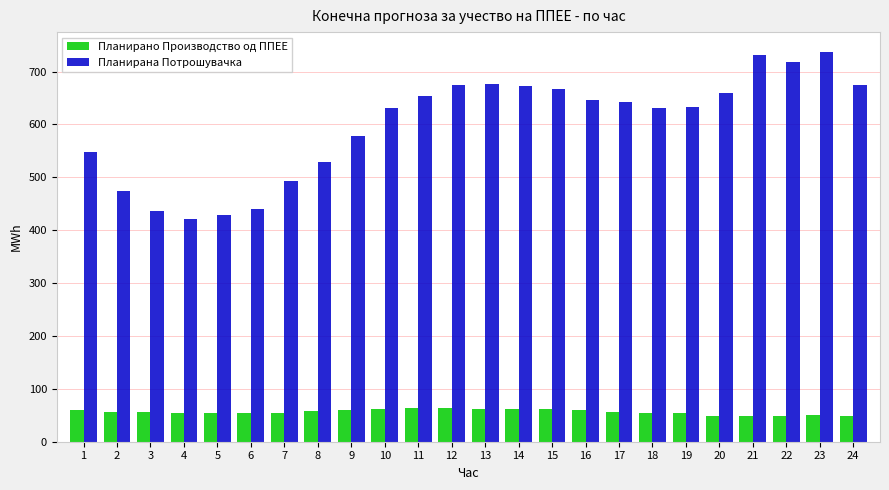

Rank the series by their maximum value, from lowest to highest.

Планирано Производство од ППЕЕ, Планирана Потрошувачка